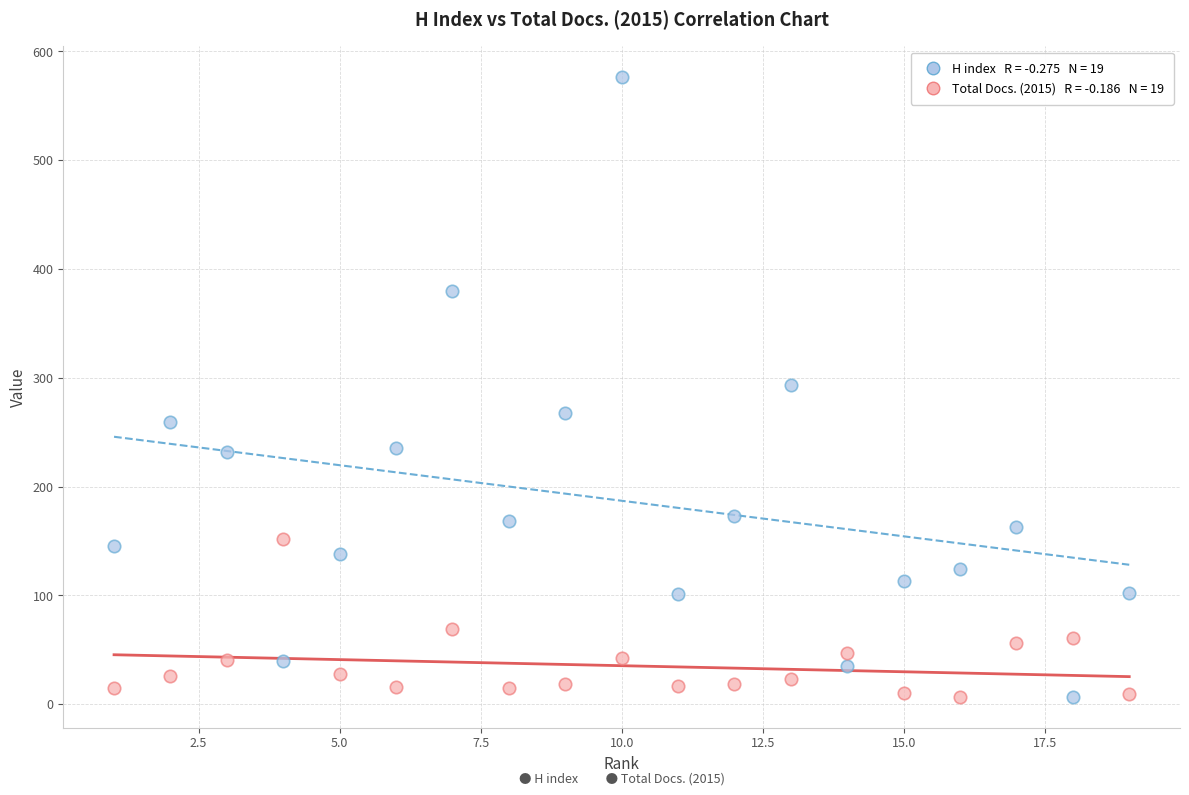

Across all data points, what is the range of X values (max minus min)?

18